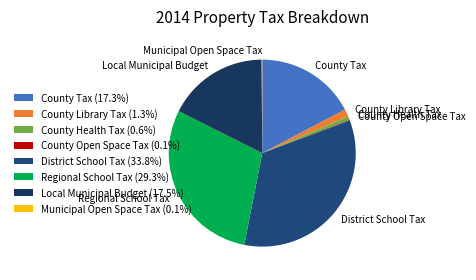

Is the sum of County Health Tax and County Library Tax greater than half?

No